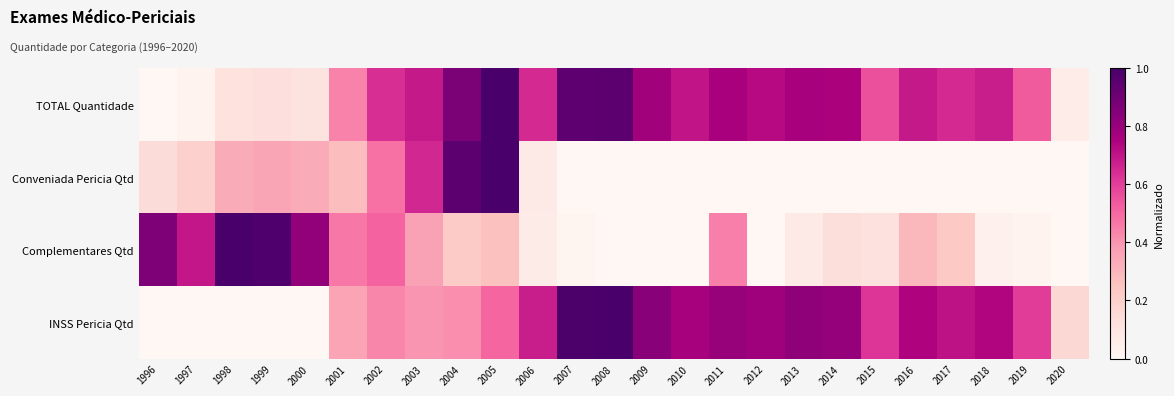

Which series has the largest total across all categories?

TOTAL Quantidade